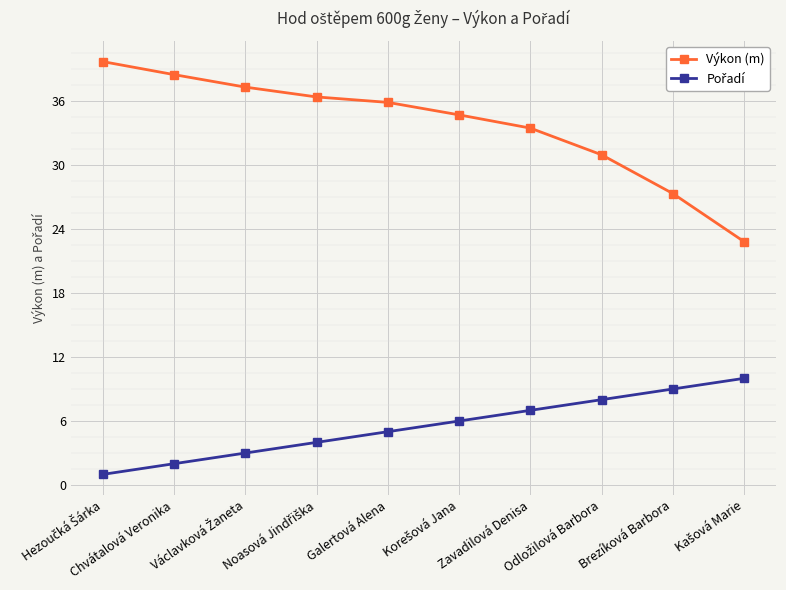

The Výkon (m) series shows 33.5 at Zavadilová Denisa. True or false?

True